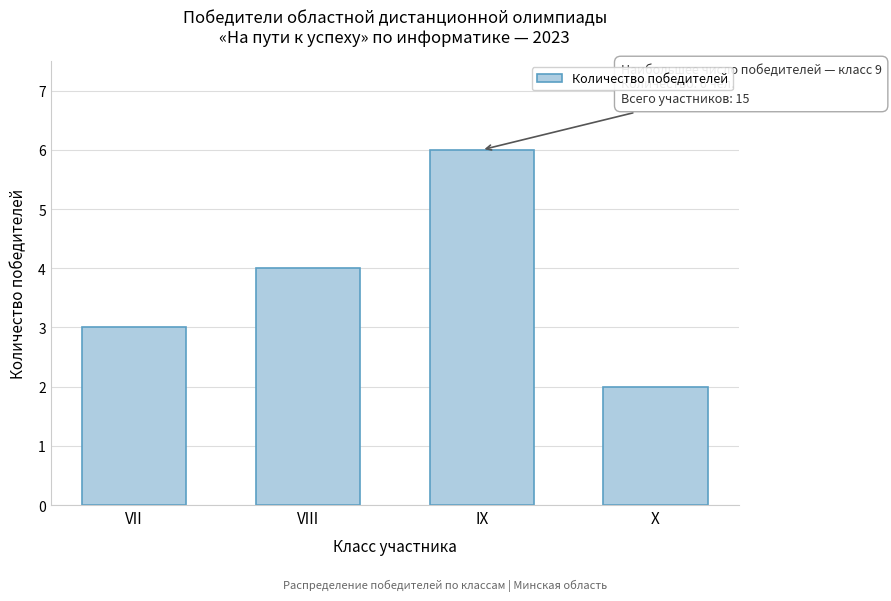

Reading left to right, extract all data points from this chart.

3	4	6	2